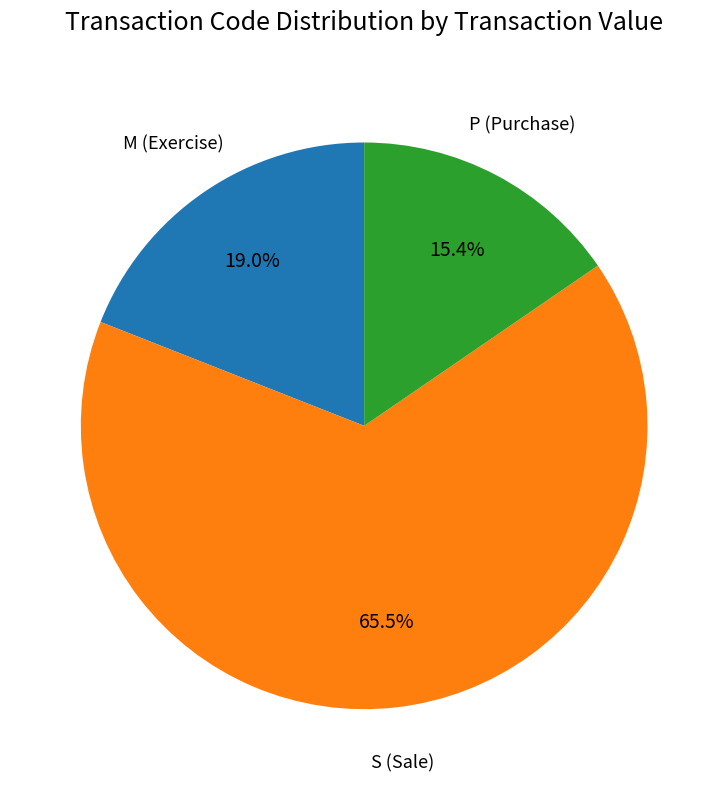

Does any single category account for the majority?

Yes